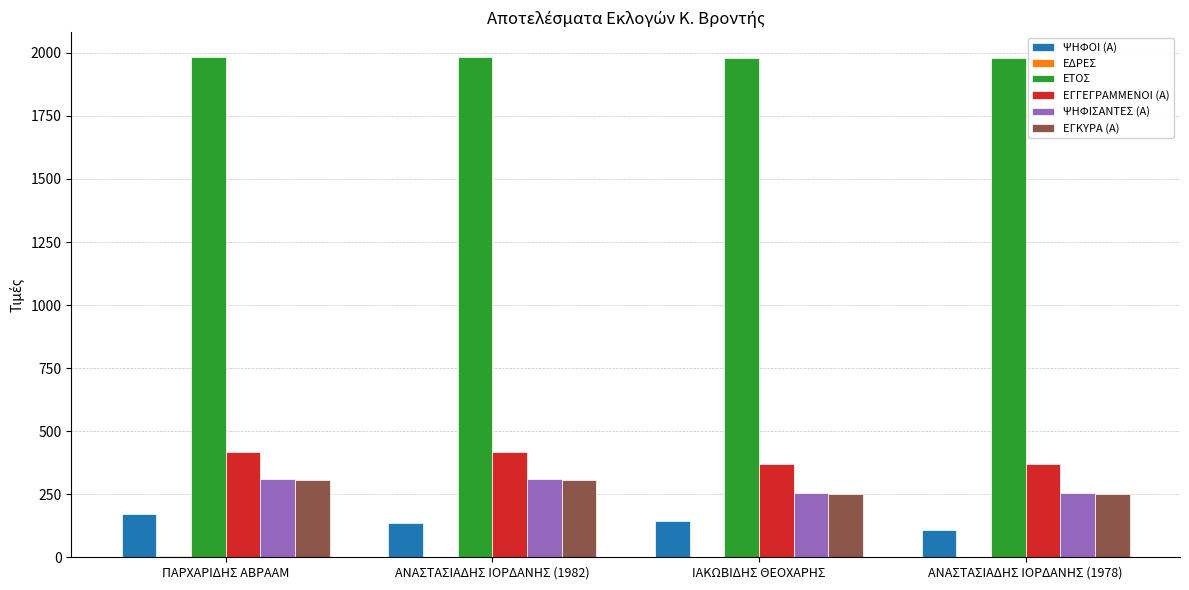

What is the highest value of the ΕΓΓΕΓΡΑΜΜΕΝΟΙ (Α) series?

418